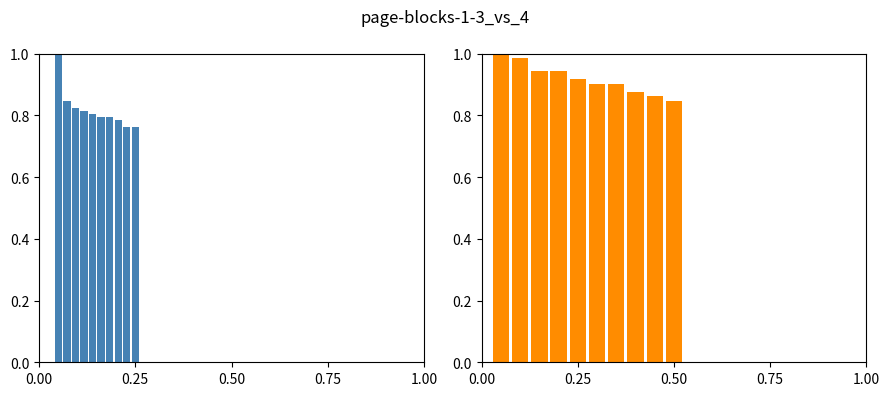

Count the number of categories in the chart.

10